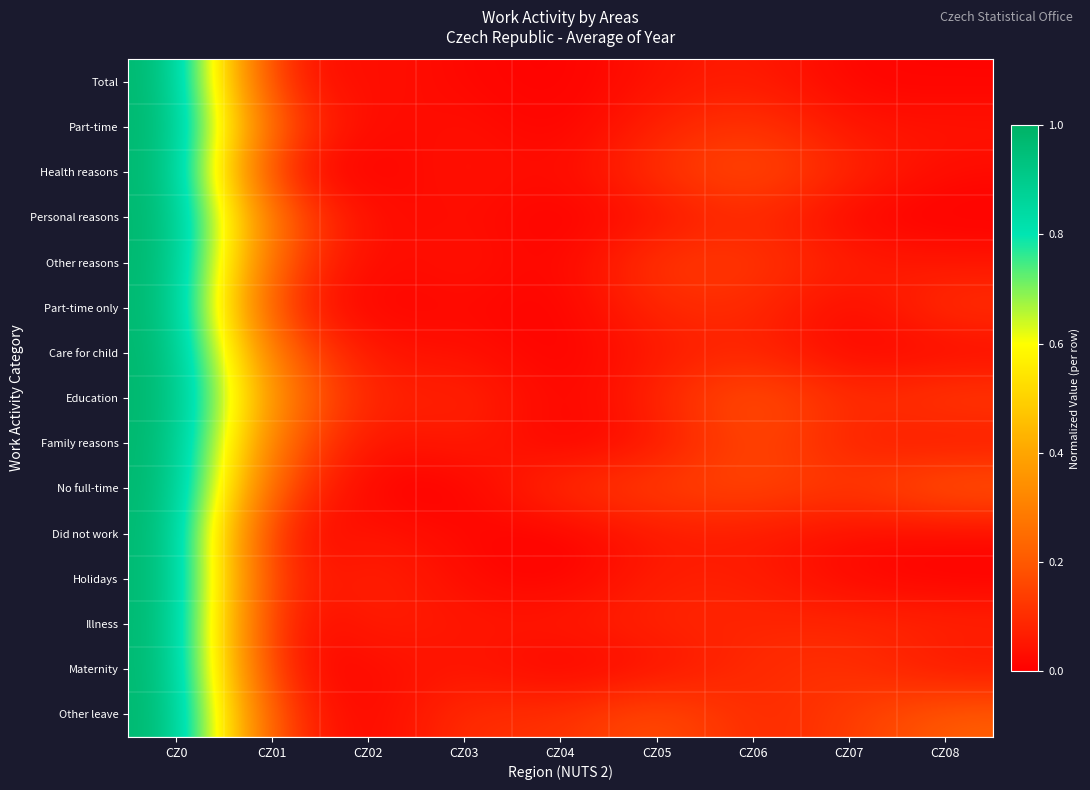

Between CZ01 and CZ07, which series saw the biggest shift?

Education